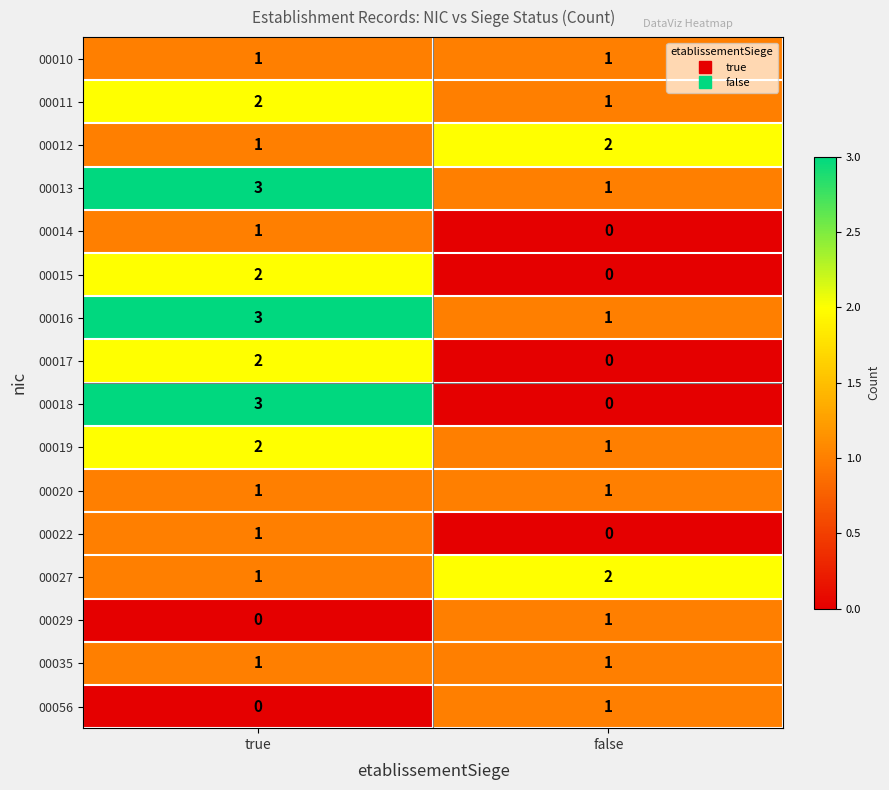

List the labels in order of 00019 value, largest first.

true, false